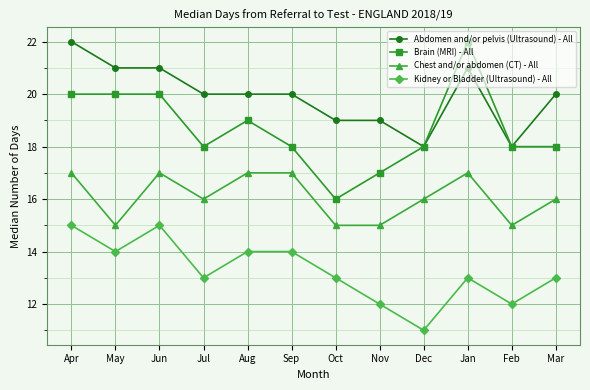

True or false: Chest and/or abdomen (CT) - All has a value of 8 at Nov.

False